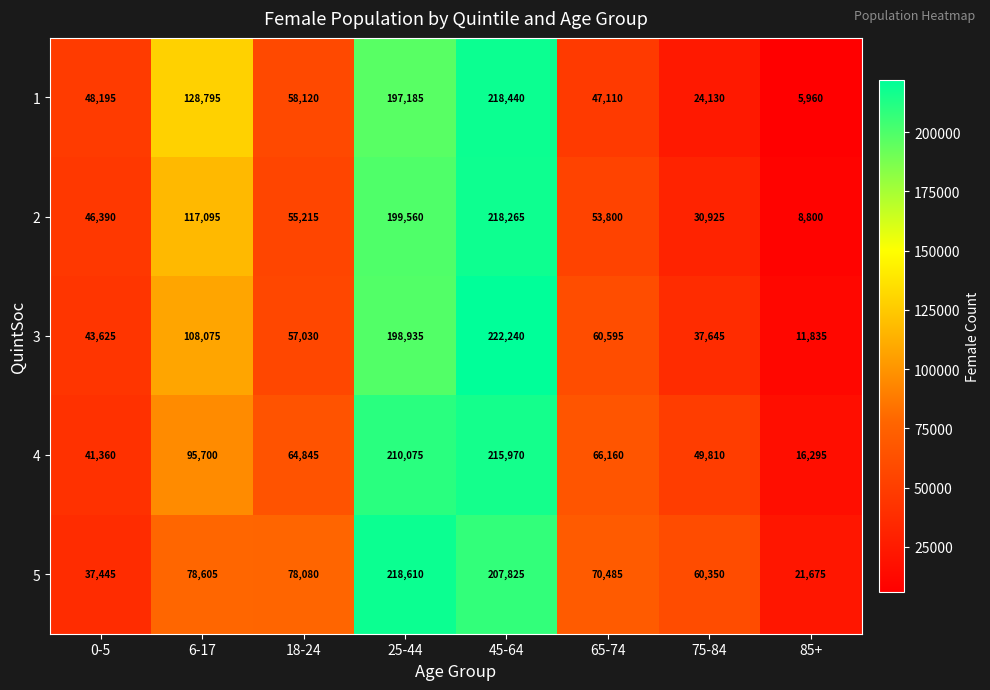

Count the number of data series in this chart.

5